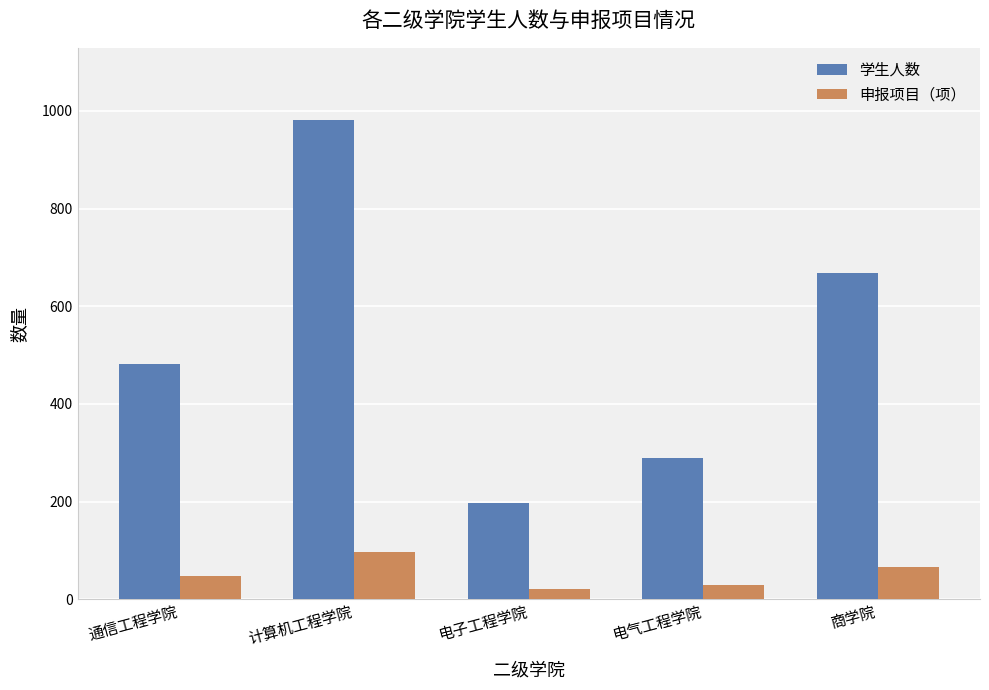

How many 申报项目（项） values are between 29 and 66?

3